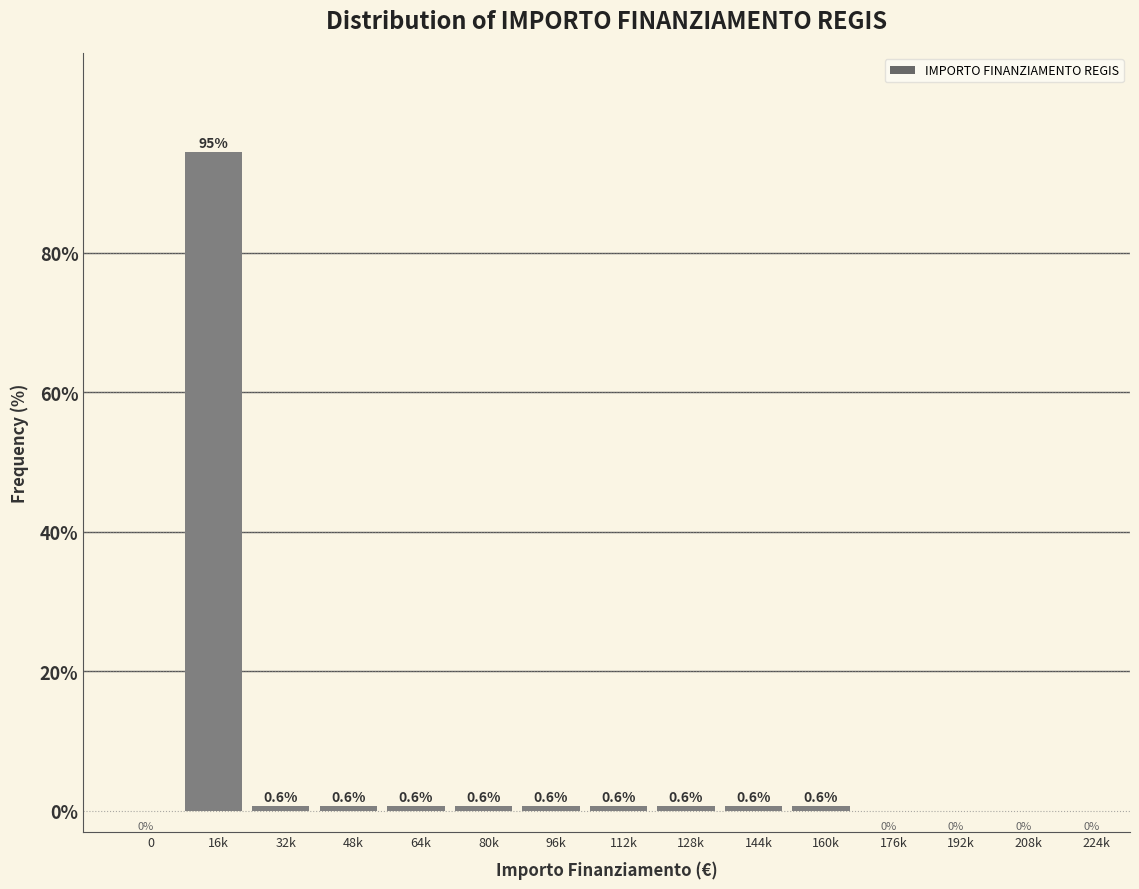

Reading left to right, list all the values displayed in this chart.

0=0.0	16k=94.5	32k=0.6	48k=0.6	64k=0.6	80k=0.6	96k=0.6	112k=0.6	128k=0.6	144k=0.6	160k=0.6	176k=0.0	192k=0.0	208k=0.0	224k=0.0